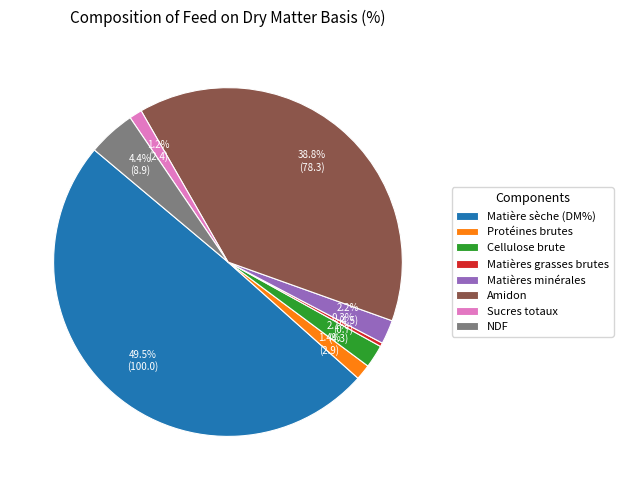

Which has a higher value, Matières grasses brutes or NDF?

NDF